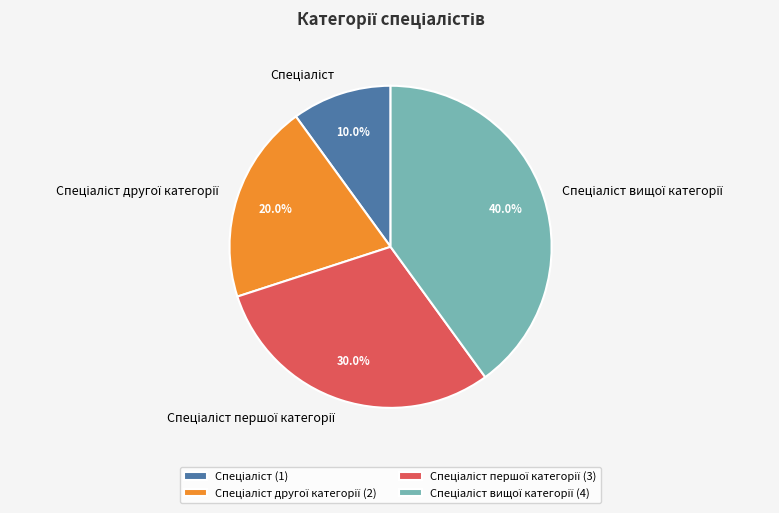

How many slices are in this pie chart?

4